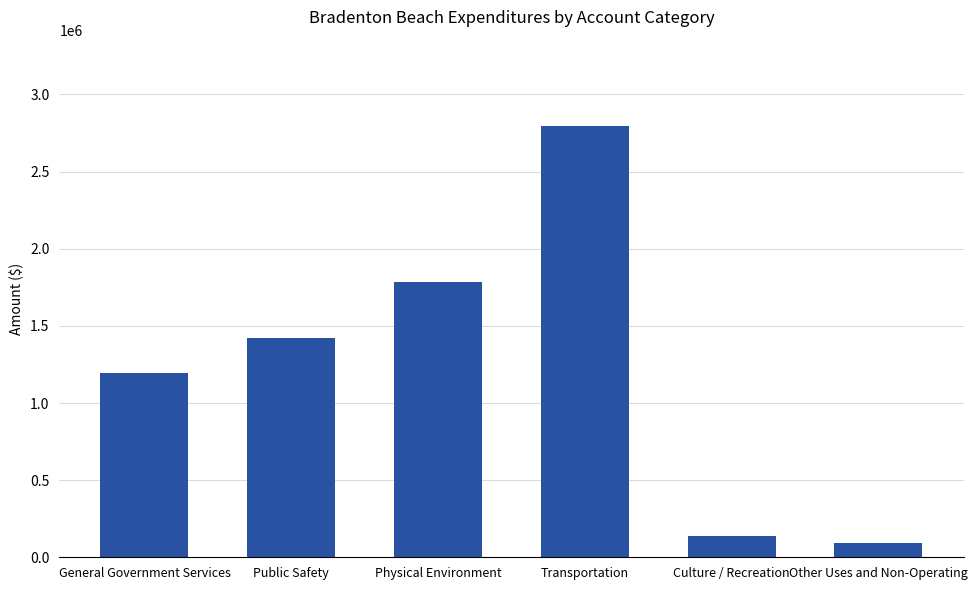

What is the smallest value displayed?

94540